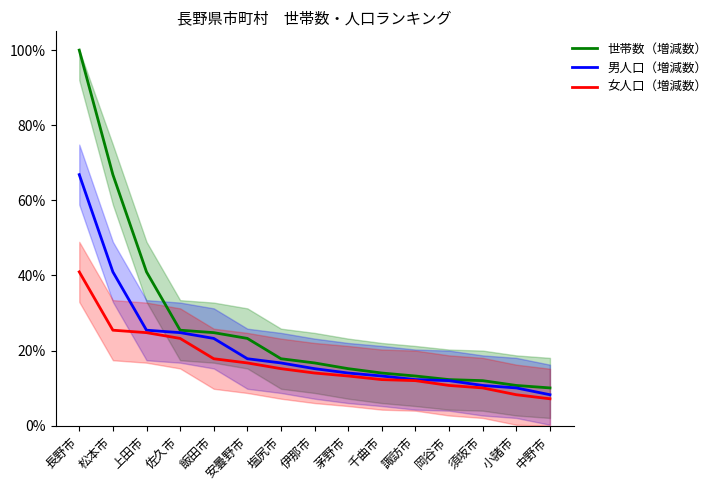

Which label corresponds to the largest value in the chart?

長野市